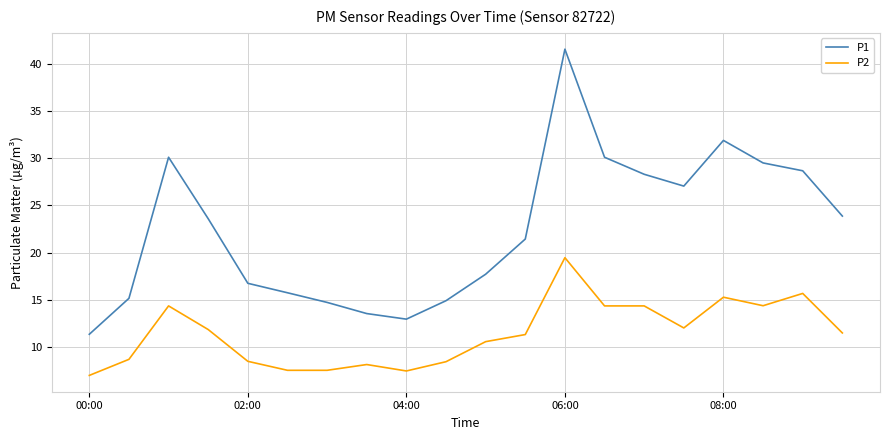

Rank the series by their average value, from lowest to highest.

P2, P1